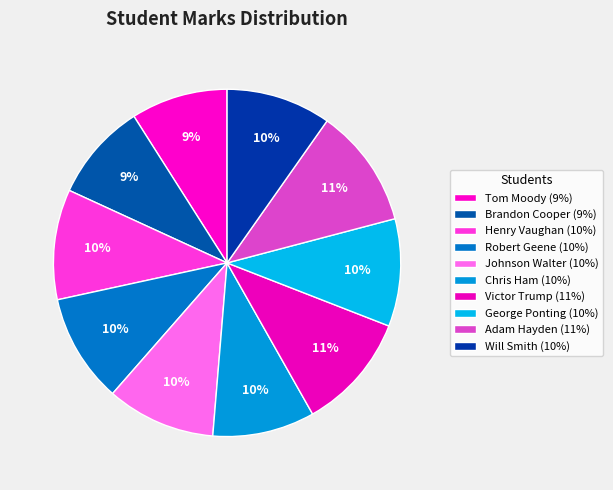

Which category has the biggest portion of the pie?

Adam Hayden